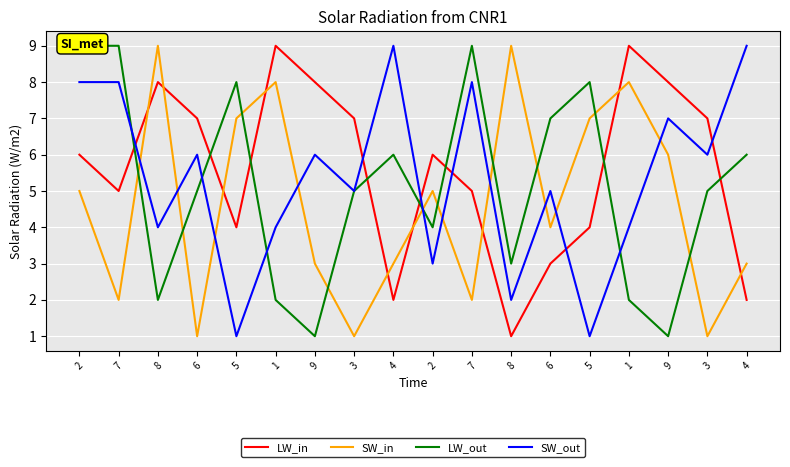

Reading right to left, what are all the values shown in this chart?

LW_in: 2	7	8	9	4	3	1	5	6	2	7	8	9	4	7	8	5	6
SW_in: 3	1	6	8	7	4	9	2	5	3	1	3	8	7	1	9	2	5
LW_out: 6	5	1	2	8	7	3	9	4	6	5	1	2	8	5	2	9	9
SW_out: 9	6	7	4	1	5	2	8	3	9	5	6	4	1	6	4	8	8